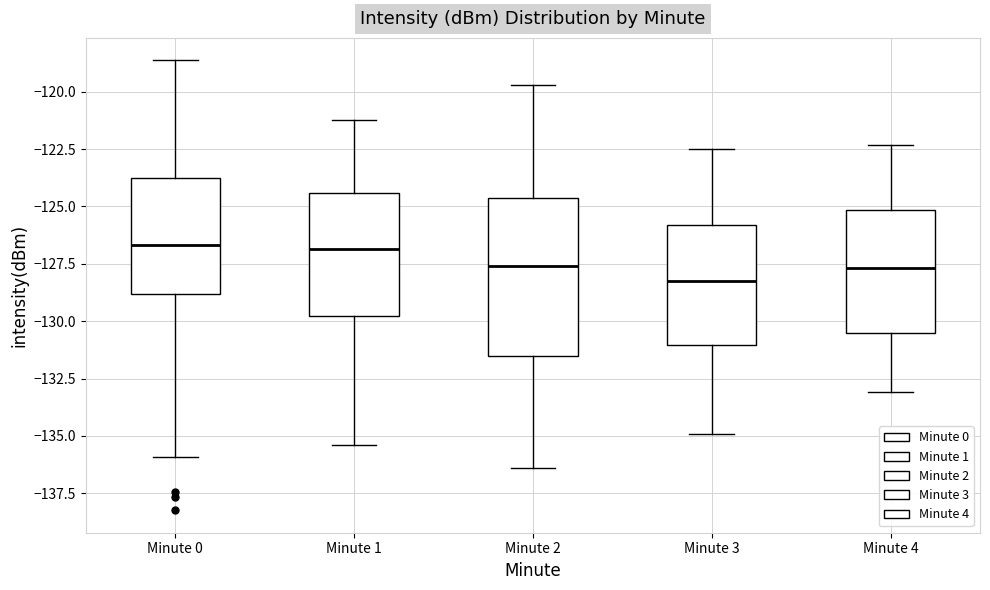

Which box is the tallest, from its lower edge to its upper edge?

Minute 2